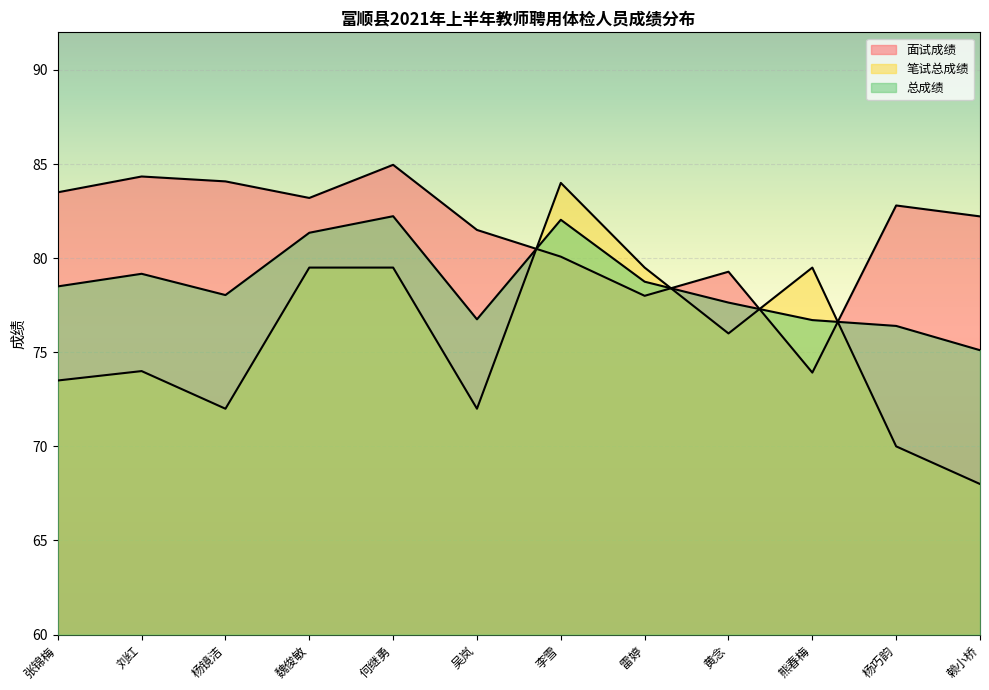

True or false: 面试成绩 has a value of 79.3 at 黄念.

True